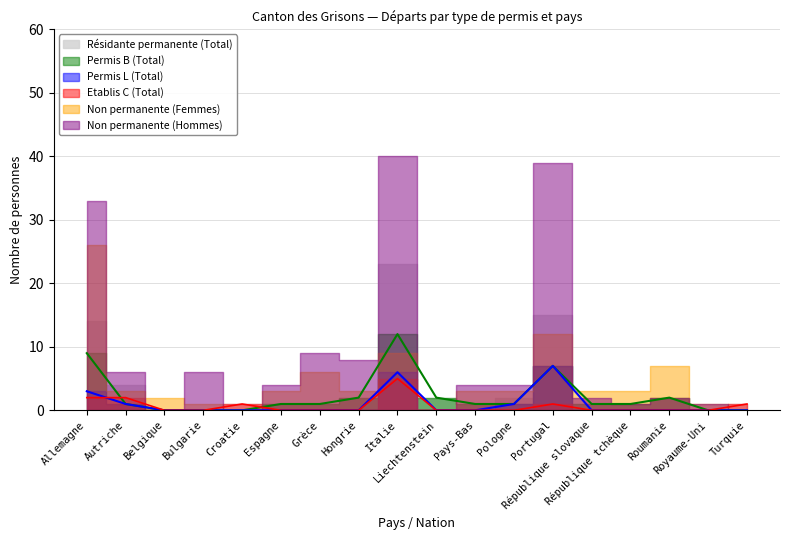

How many data points does each series have?

18